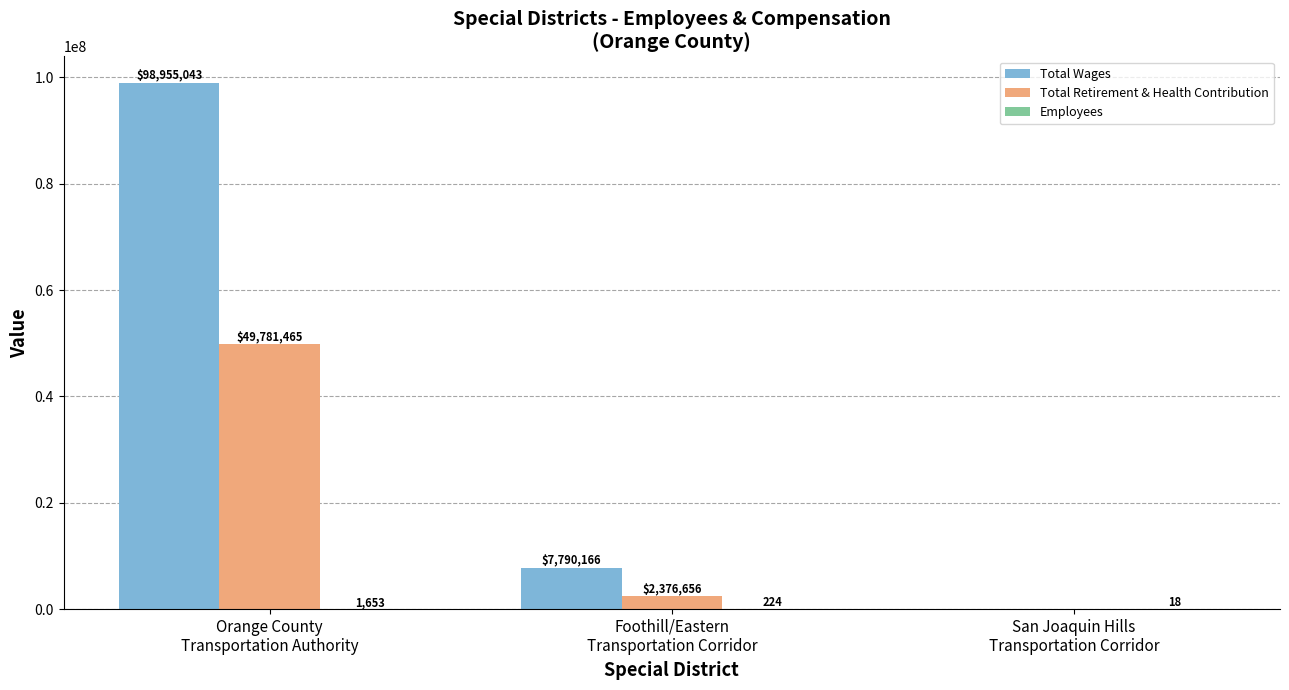

Which series has the widest spread of values?

Total Wages